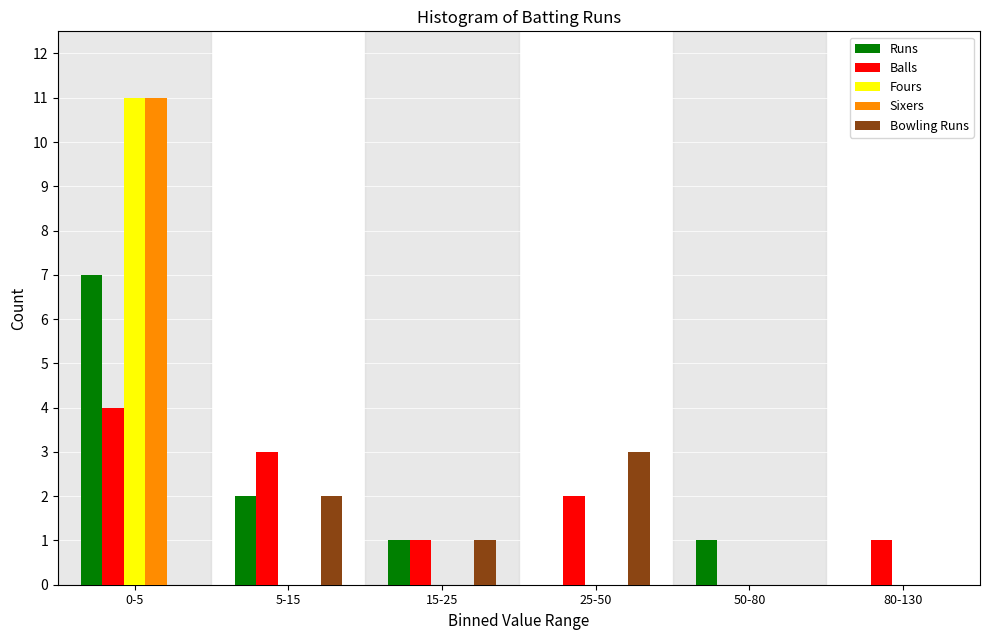

Reading right to left, list all the values displayed in this chart.

Runs: 80-130=0	50-80=1	25-50=0	15-25=1	5-15=2	0-5=7
Balls: 80-130=1	50-80=0	25-50=2	15-25=1	5-15=3	0-5=4
Fours: 80-130=0	50-80=0	25-50=0	15-25=0	5-15=0	0-5=11
Sixers: 80-130=0	50-80=0	25-50=0	15-25=0	5-15=0	0-5=11
Bowling Runs: 80-130=0	50-80=0	25-50=3	15-25=1	5-15=2	0-5=0